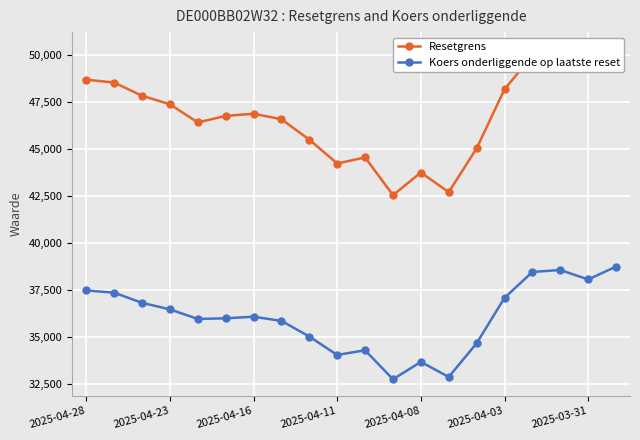

True or false: Resetgrens and Koers onderliggende op laatste reset cross at least once.

False